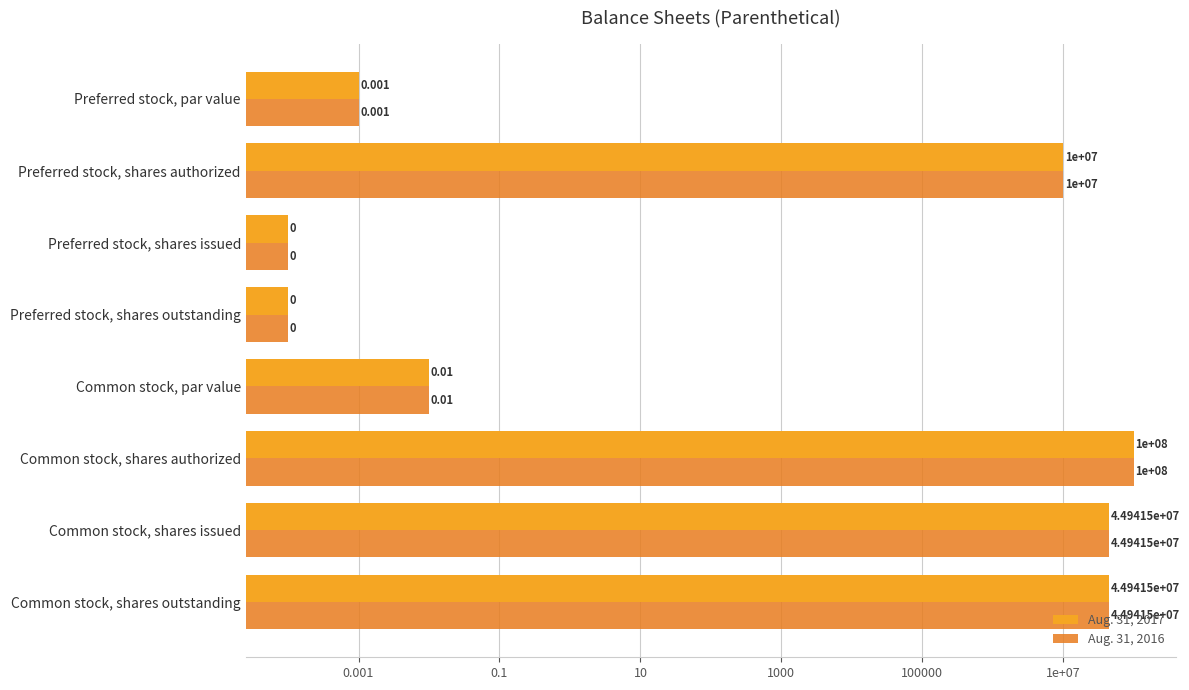

The value of Aug. 31, 2017 at Common stock, par value is 0.0. True or false?

False